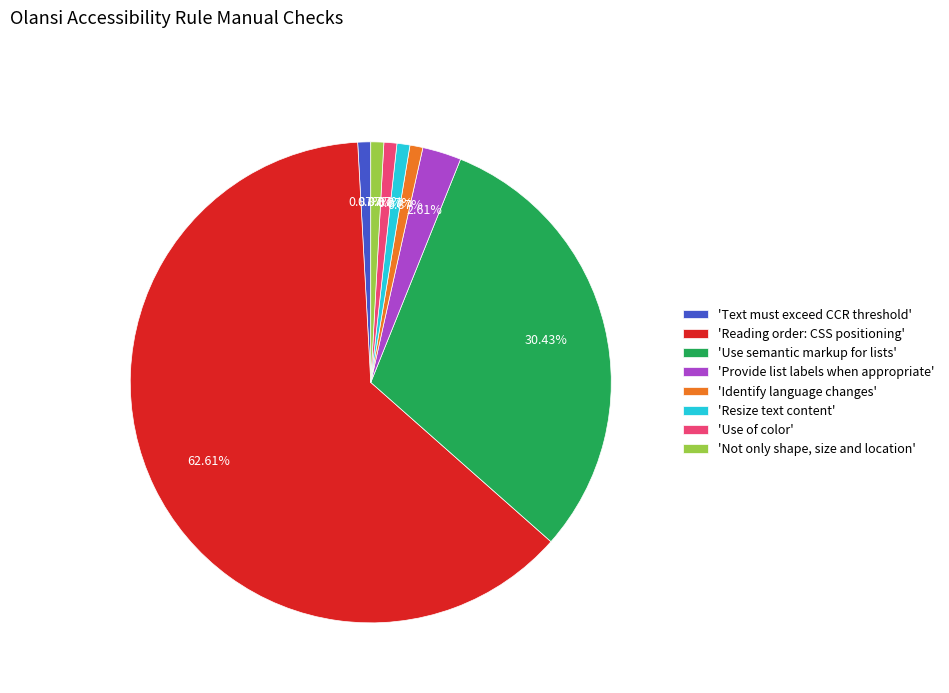

Combined, do 'Text must exceed CCR threshold' and 'Use of color' account for over 50%?

No